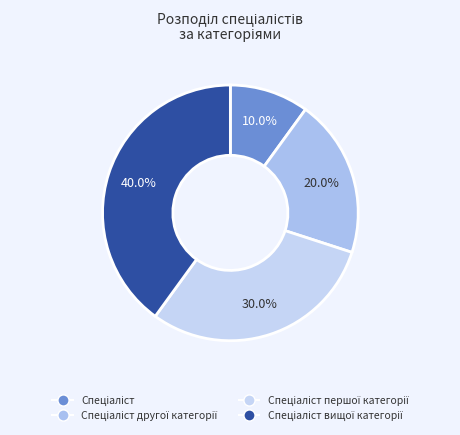

Which has a higher value, Спеціаліст другої категорії or Спеціаліст першої категорії?

Спеціаліст першої категорії